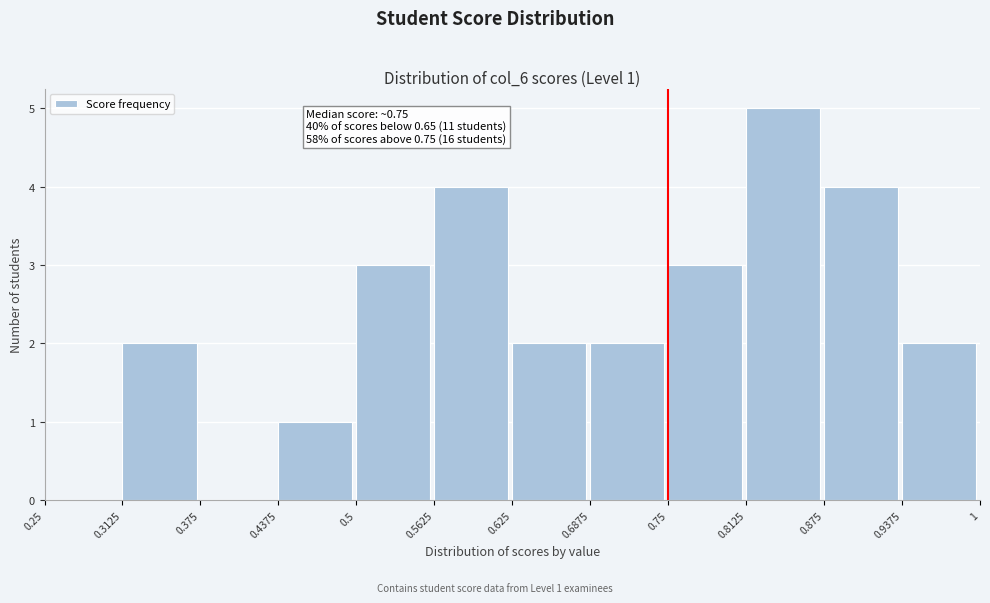

Which range on the x-axis has the tallest bar?

0.8125 to 0.875